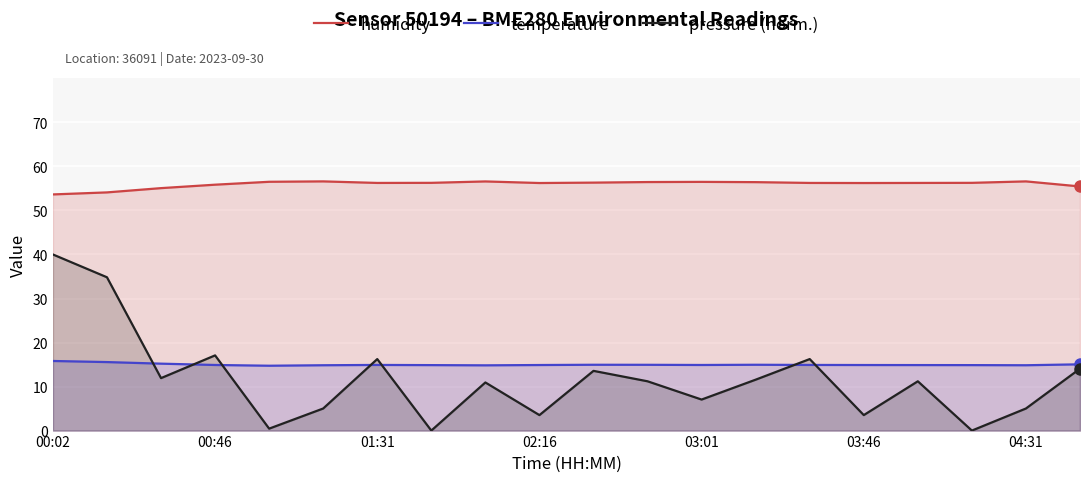

True or false: pressure (norm.) and humidity cross at least once.

False